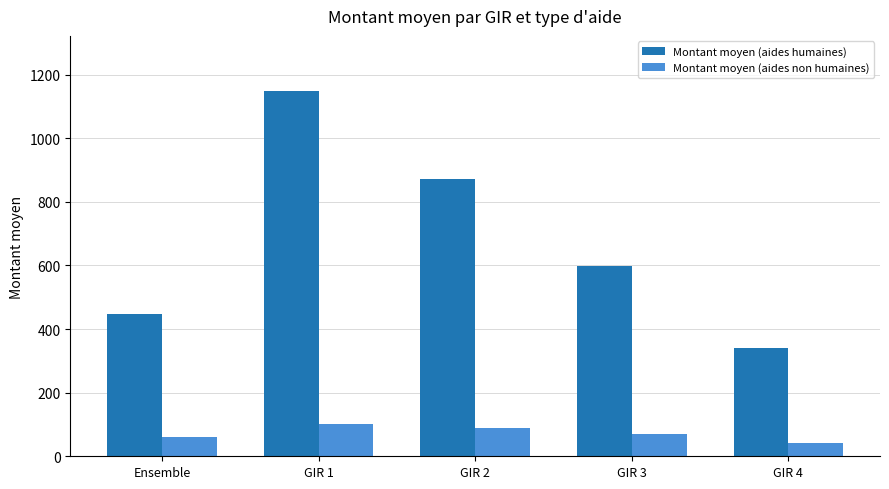

What value does the Montant moyen (aides non humaines) series have at Ensemble?

60.0